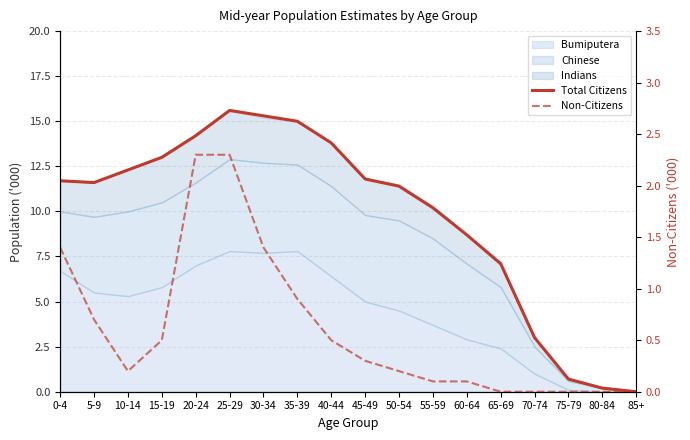

How many data points in Total Citizens are less than 11?

7